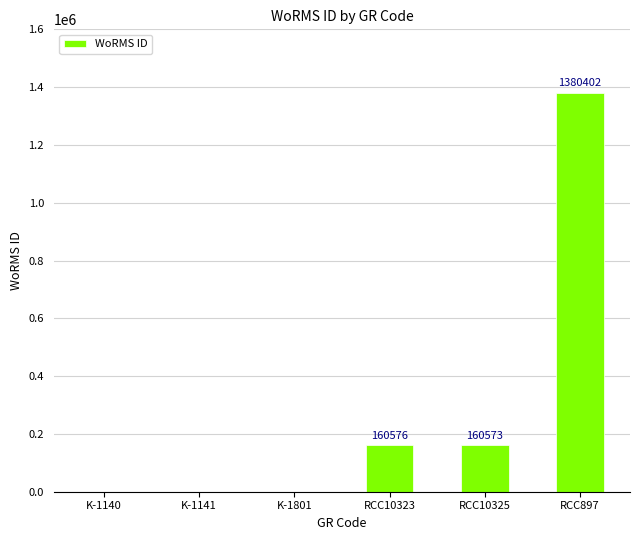

What is the maximum value shown in the chart?

1380402